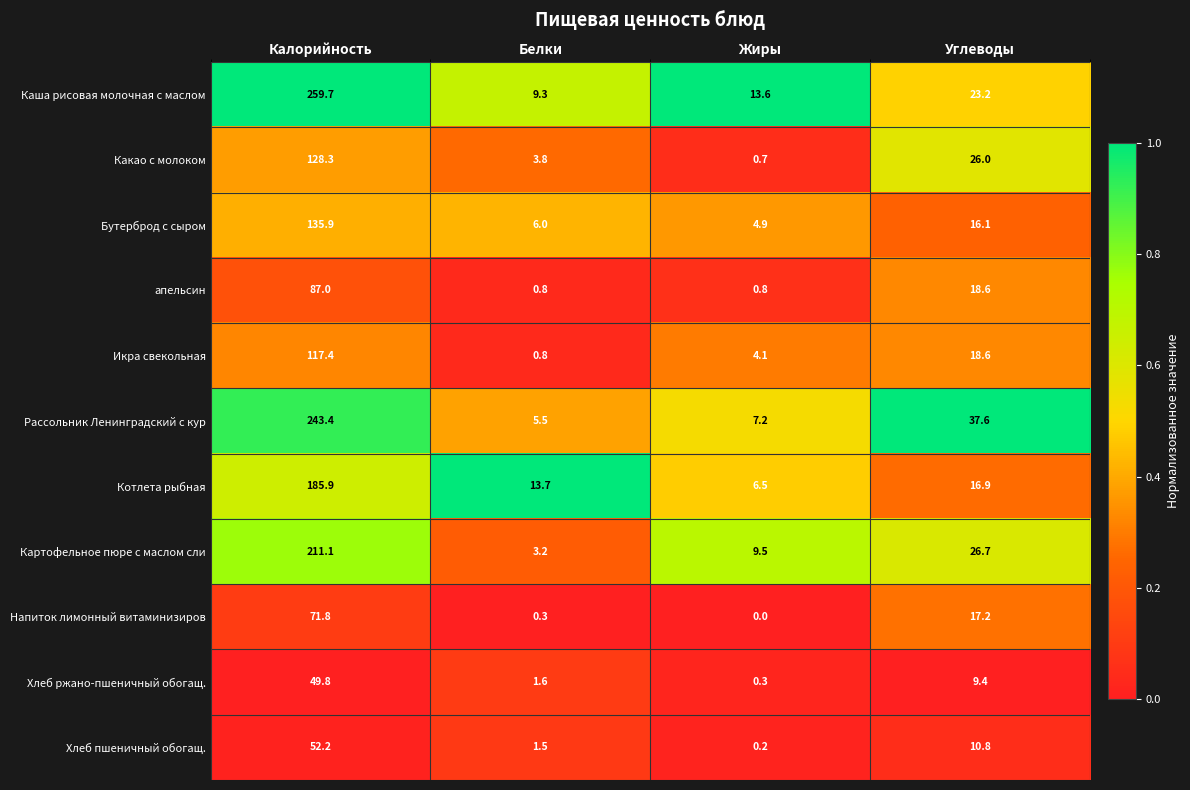

Is it true that Какао с молоком equals 10.9 at Углеводы?

False